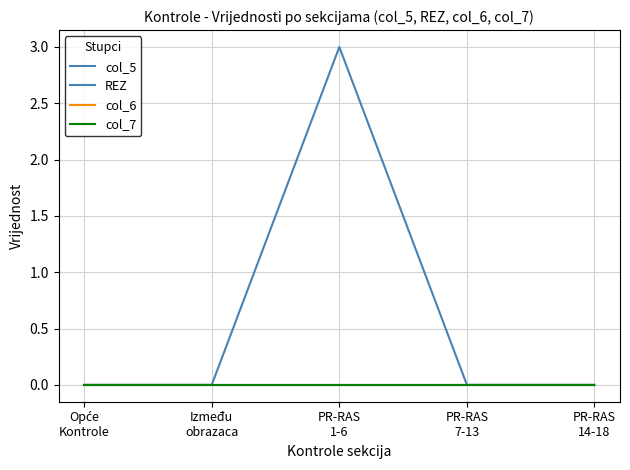

Reading right to left, what are all the values shown in this chart?

col_5: 0	0	0	0	0
REZ: 0	0	3	0	0
col_6: 0	0	0	0	0
col_7: 0	0	0	0	0